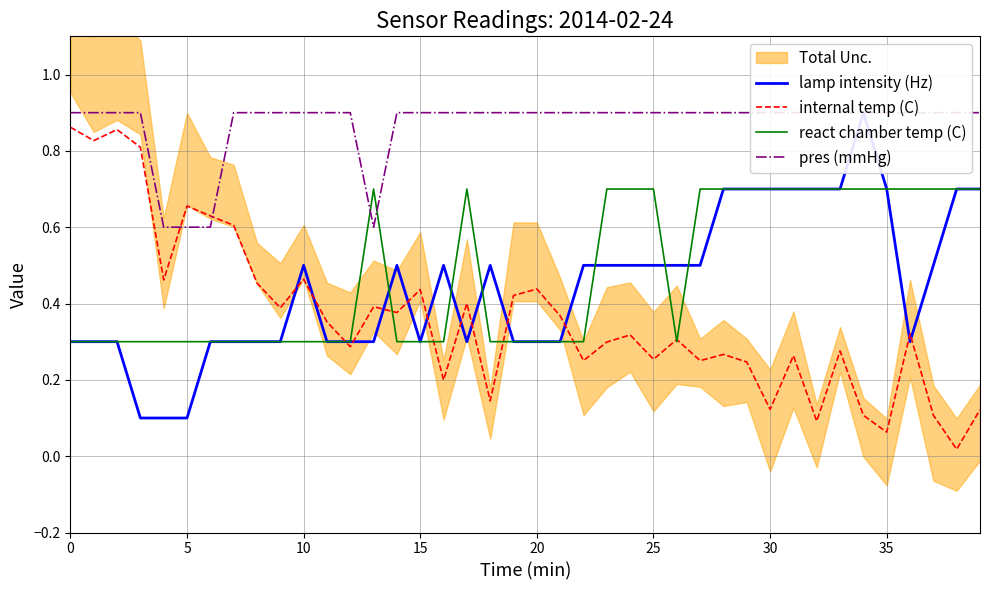

What is the spread (max minus min) of values at 35?

0.6